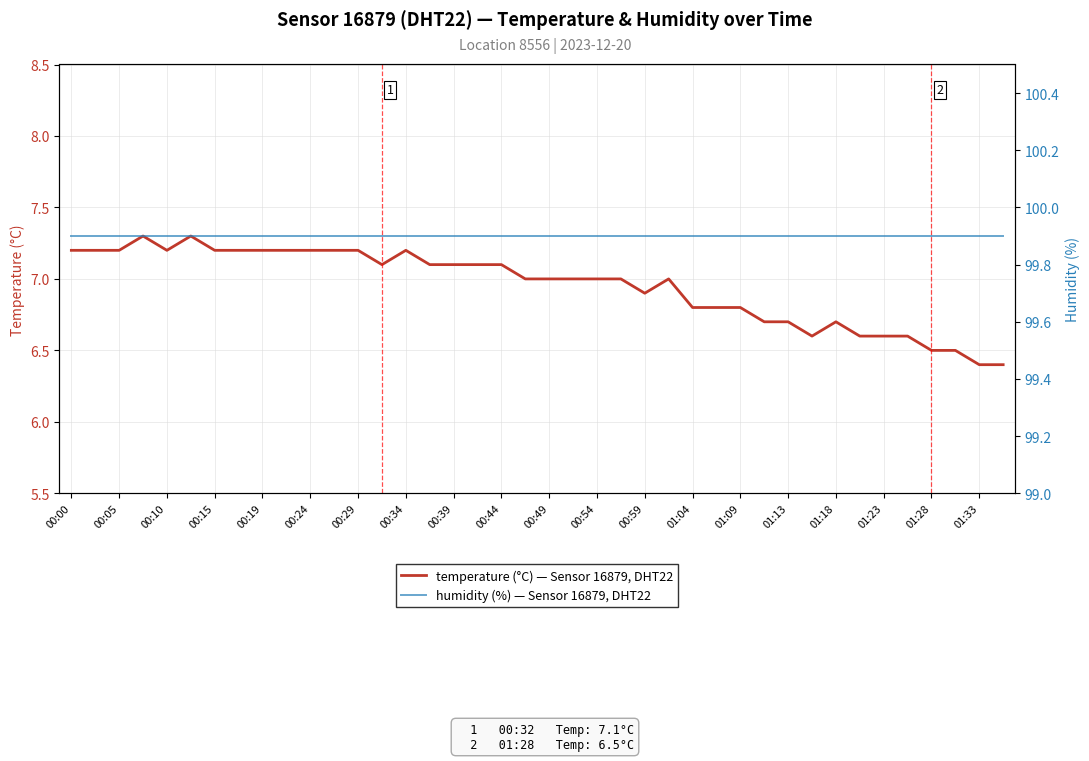

True or false: humidity and temperature cross at least once.

False